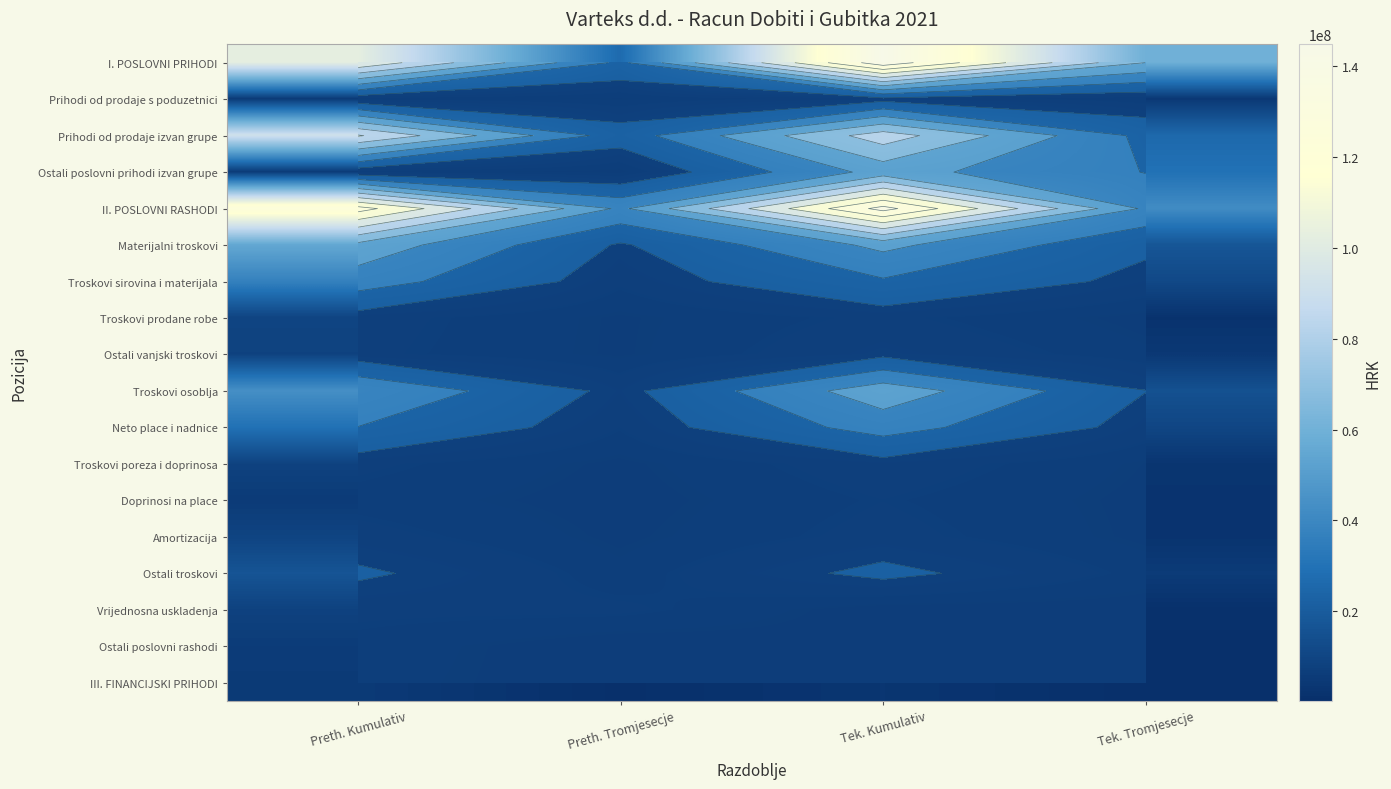

Which series changed the most between Preth. Tromjesecje and Tek. Tromjesecje?

I. POSLOVNI PRIHODI